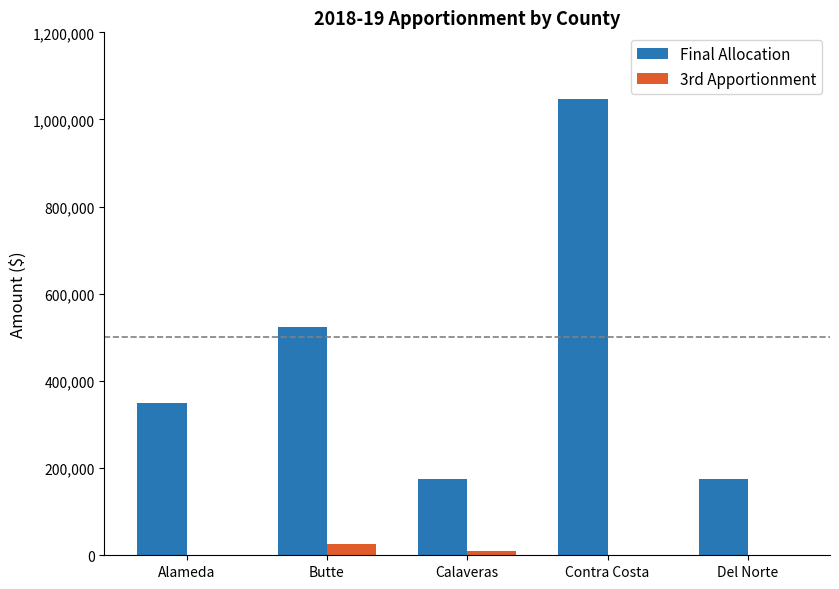

Which series has the largest total across all categories?

Final Allocation